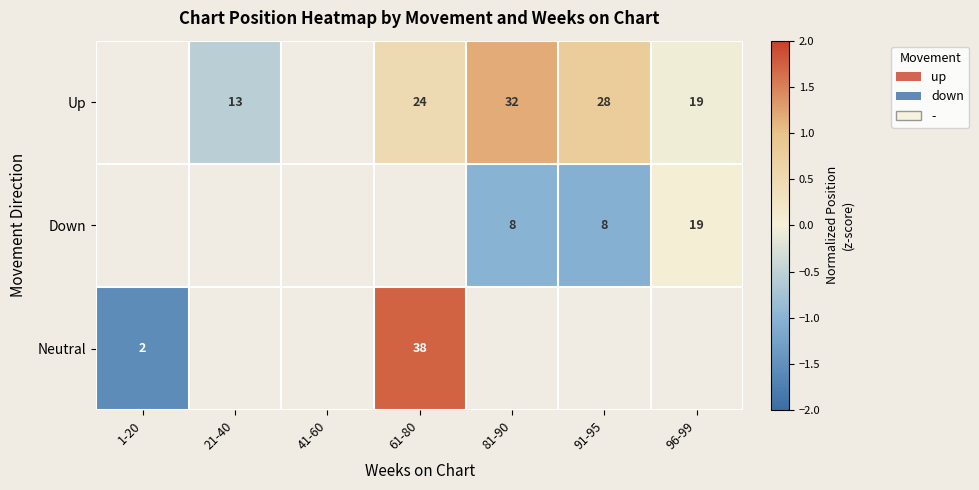

Is the value of Neutral at 61-80 greater than the value of Up at 21-40?

Yes